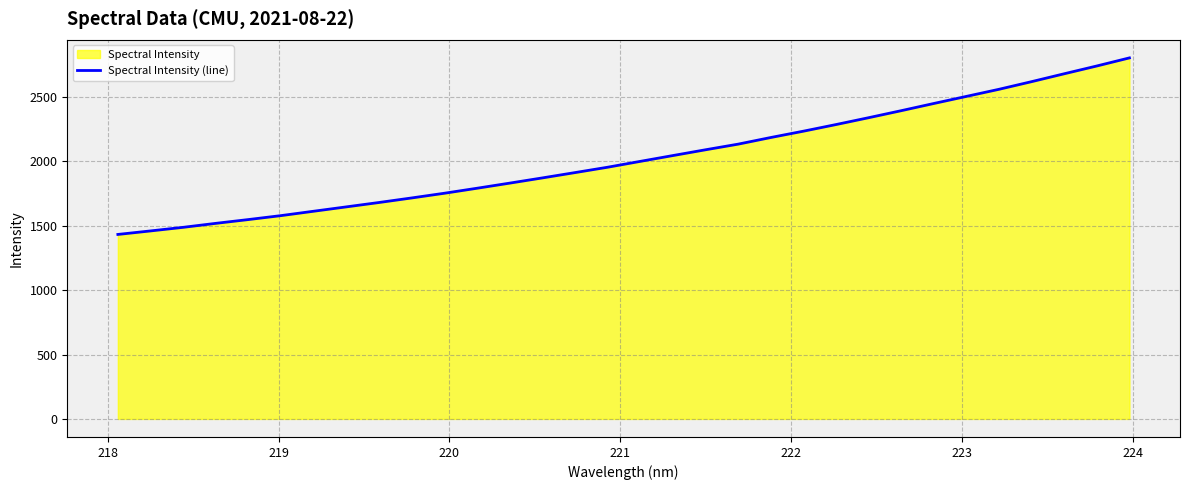

What is the greatest value displayed?

2804.7